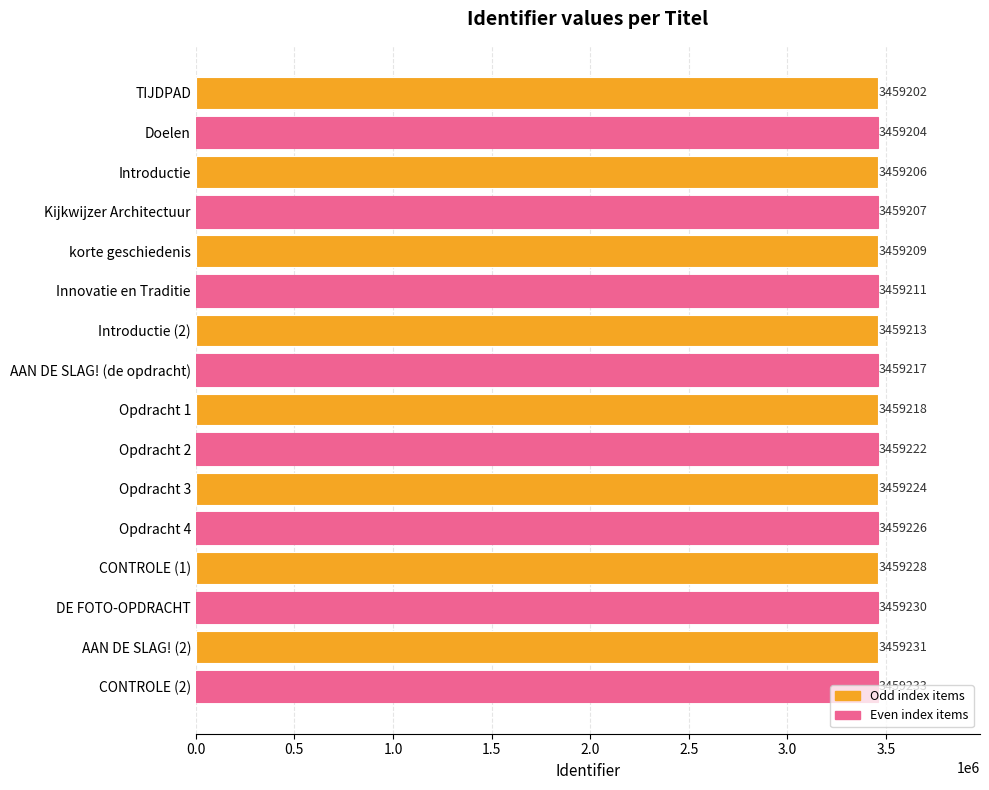

What is the difference between the values at Opdracht 3 and korte geschiedenis?

15